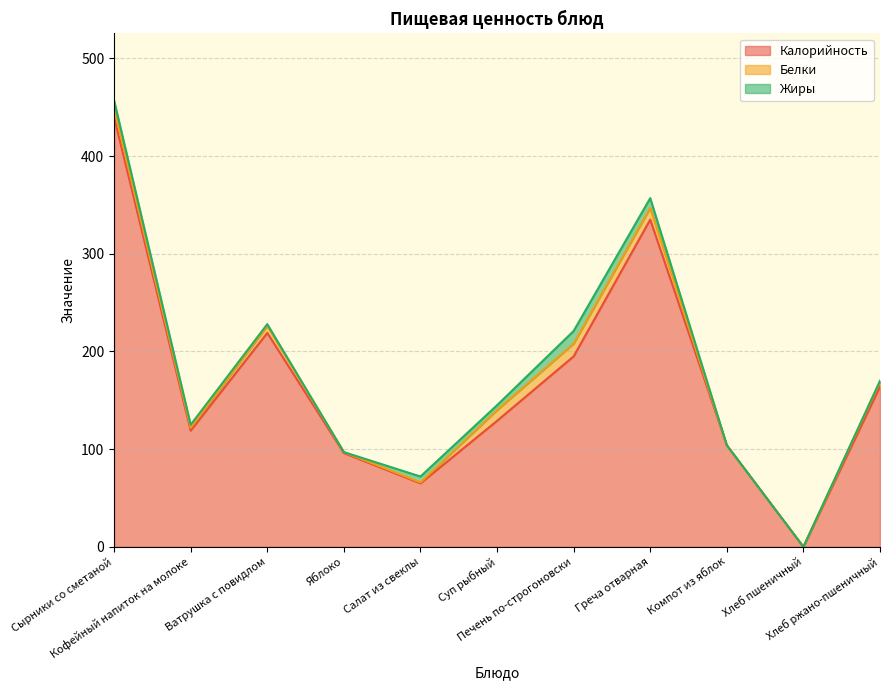

Does the chart have visible grid lines?

Yes